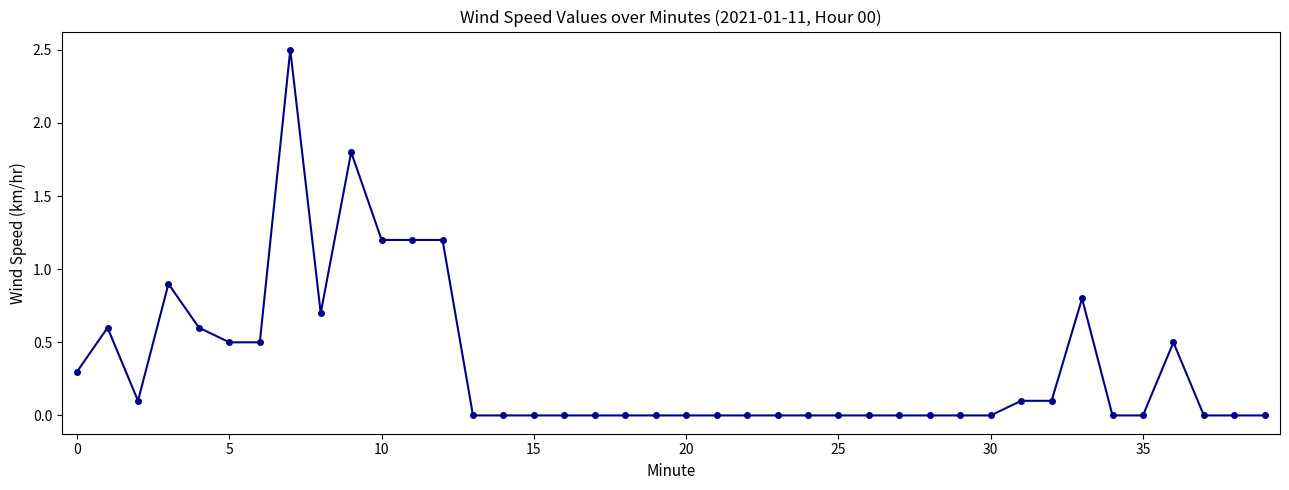

What is the difference between the second highest and second lowest values?

1.8